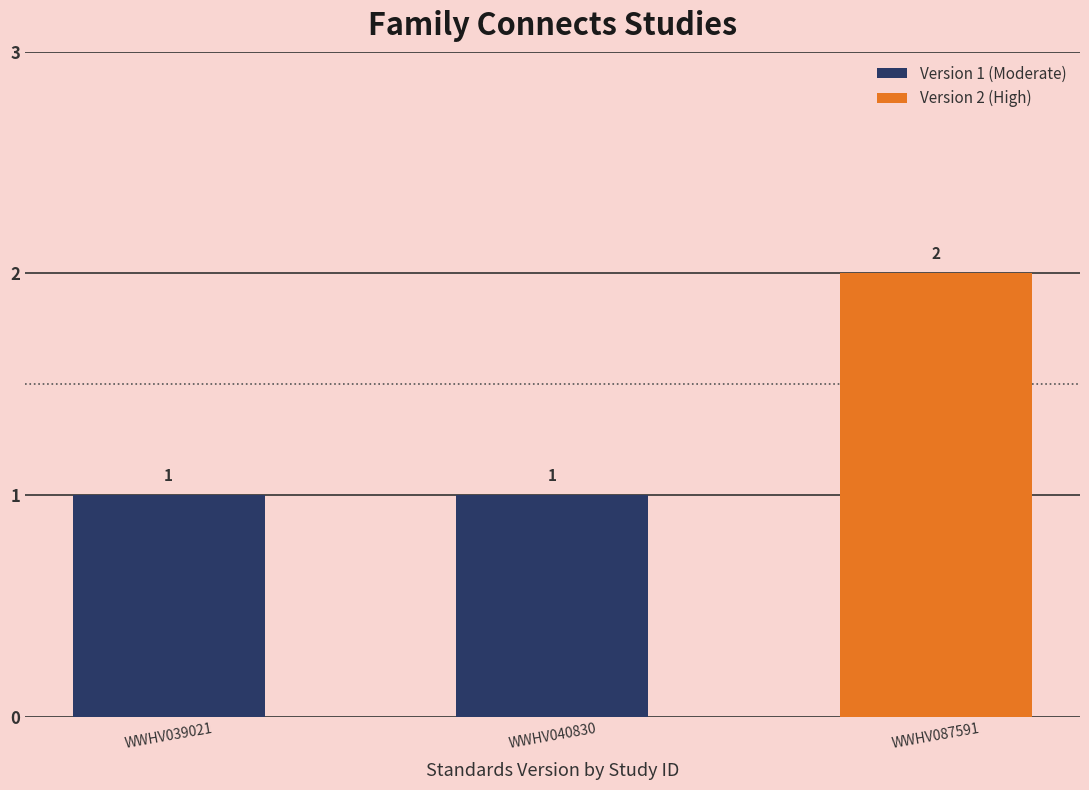

At which category does the chart reach its peak across all series?

WWHV087591